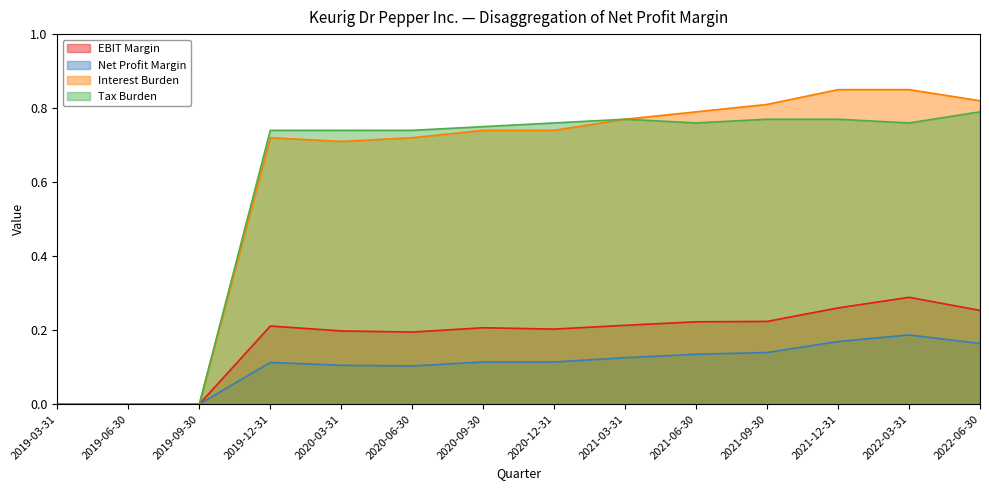

True or false: Tax Burden and EBIT Margin cross at least once.

False